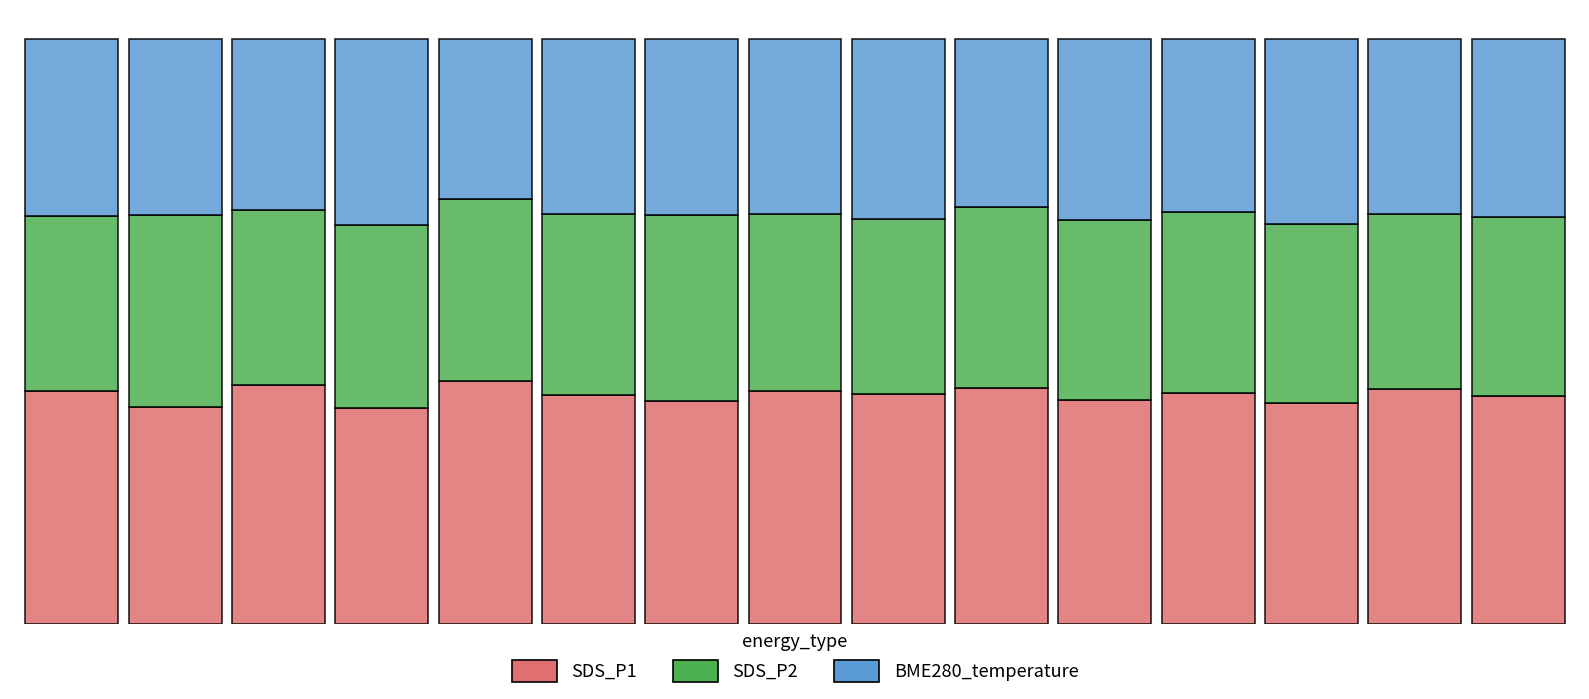

How many bars are there in total?

15